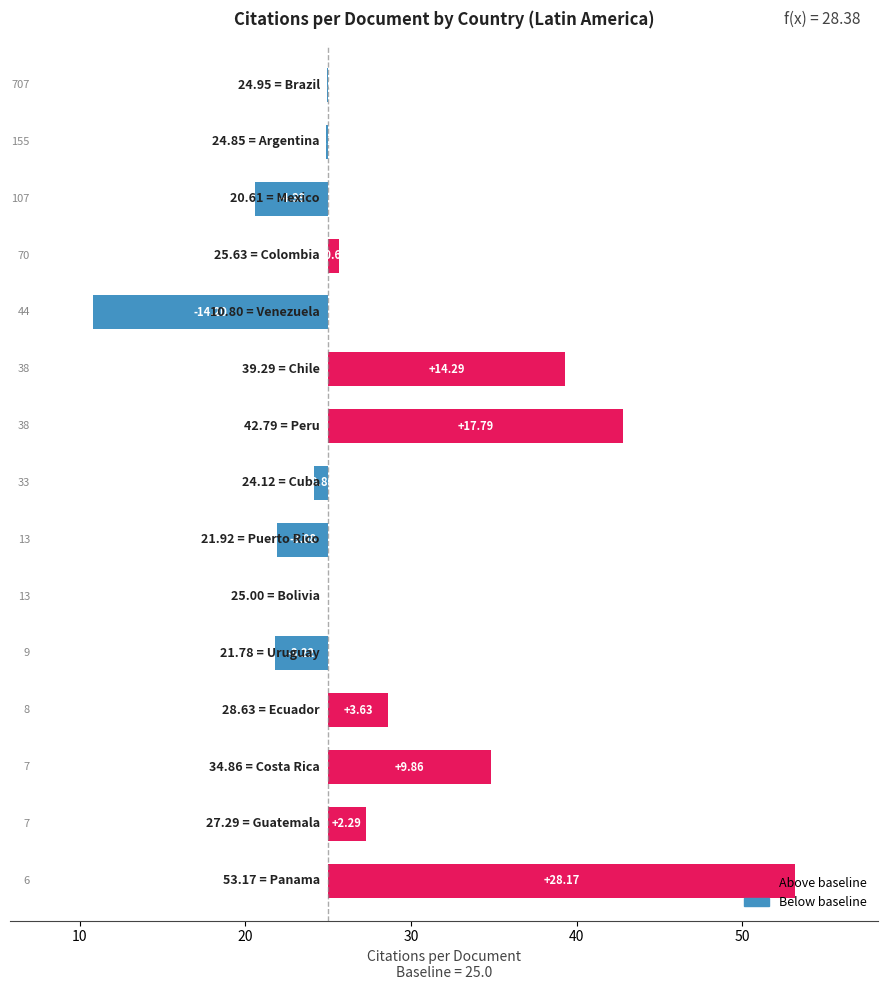

The chart shows a value of 0.6 at Colombia. True or false?

True